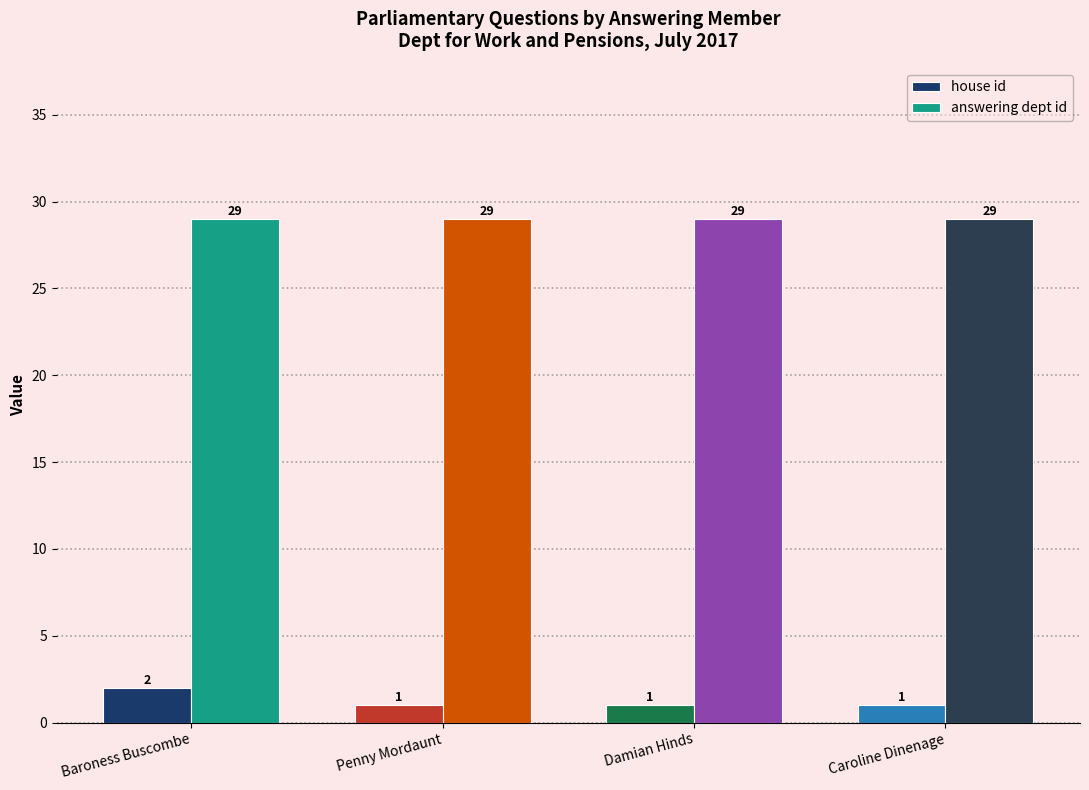

Reading right to left, transcribe all the data shown in this chart.

house id: Caroline Dinenage=1	Damian Hinds=1	Penny Mordaunt=1	Baroness Buscombe=2
answering dept id: Caroline Dinenage=29	Damian Hinds=29	Penny Mordaunt=29	Baroness Buscombe=29